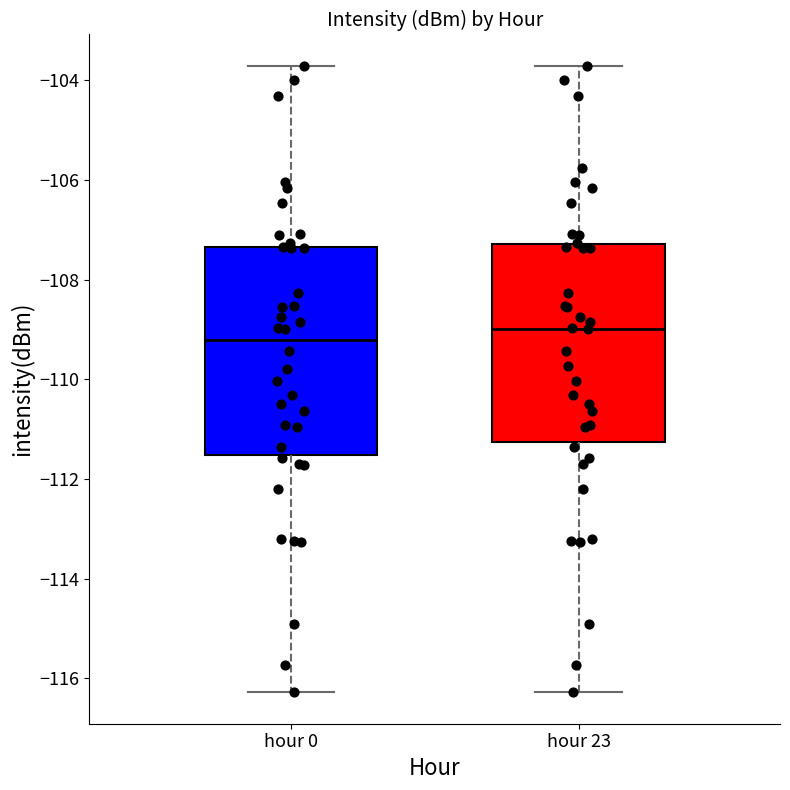

Reading left to right, transcribe this box plot: for each box, give where its median line is, the range the box spans, and where its two whiskers end, as read against the y-axis. The values are not printed on the chart, so give them approximately, as read against the axis.

hour 0: median -109.2, box -111.6 to -107.4, whiskers -116.2 to -103.8
hour 23: median -109.0, box -111.2 to -107.2, whiskers -116.2 to -103.8